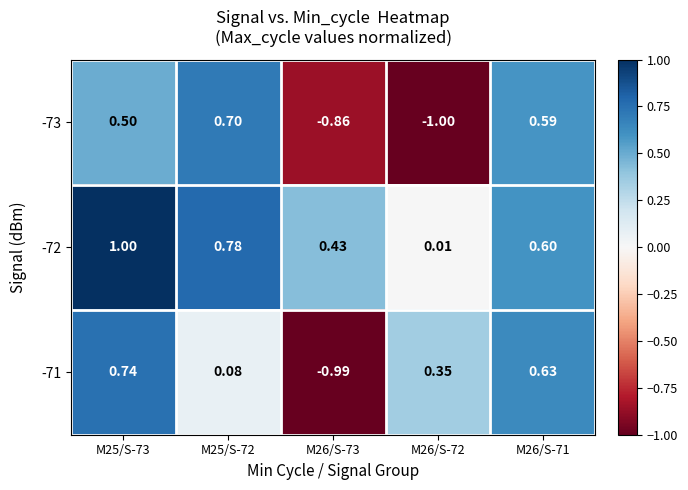

Rank the series by their maximum value, from lowest to highest.

-73, -71, -72